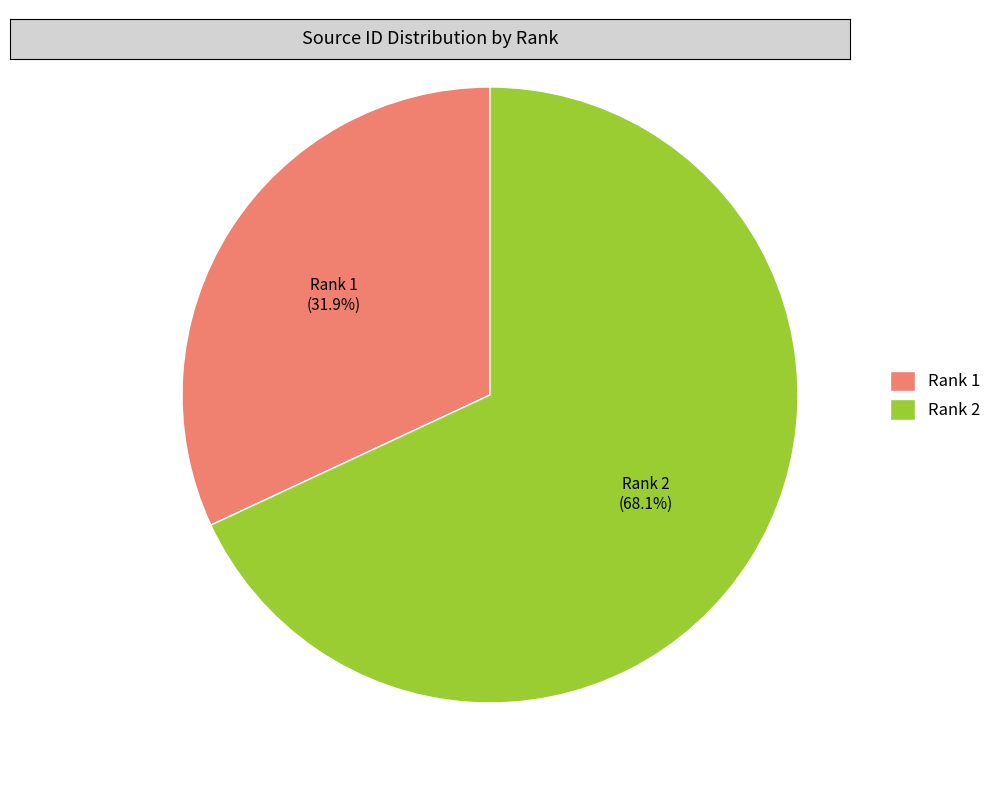

Does any single category account for the majority?

Yes